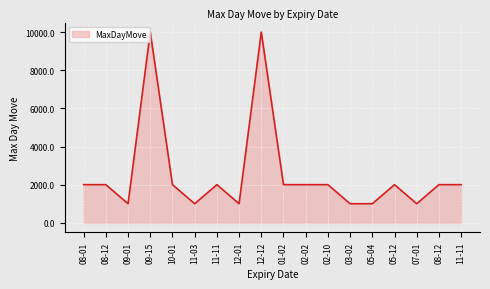

What is the value of the 2nd point from the left?

2000